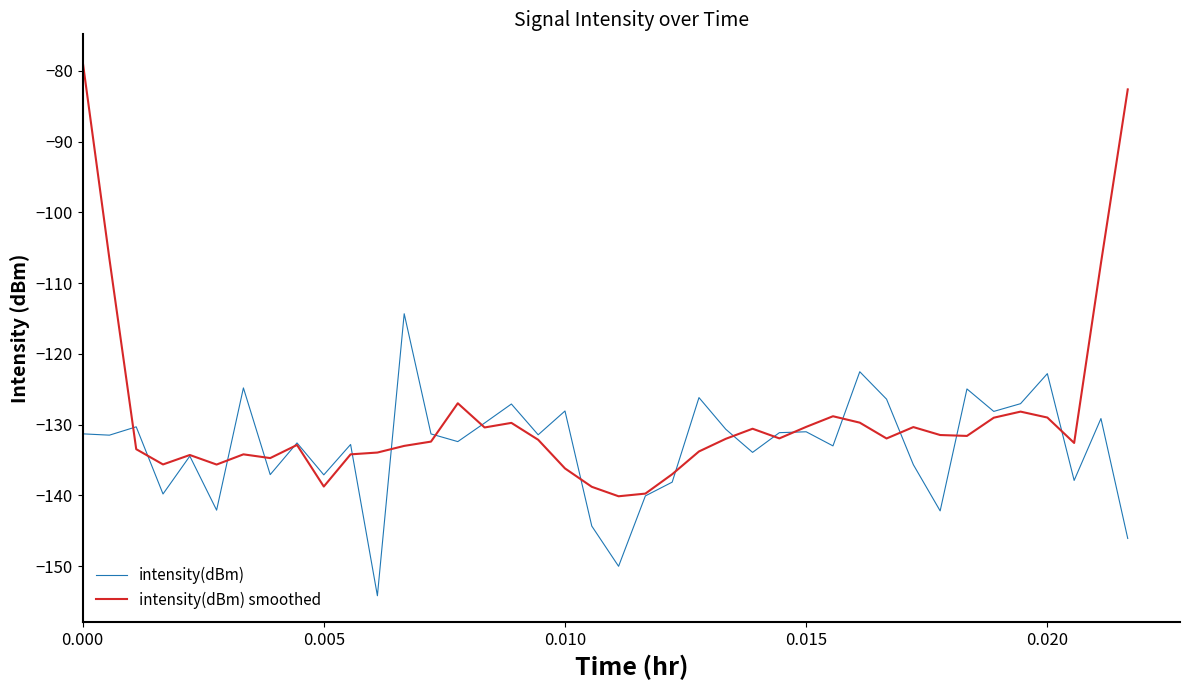

Which series has the widest spread of values?

intensity(dBm) smoothed